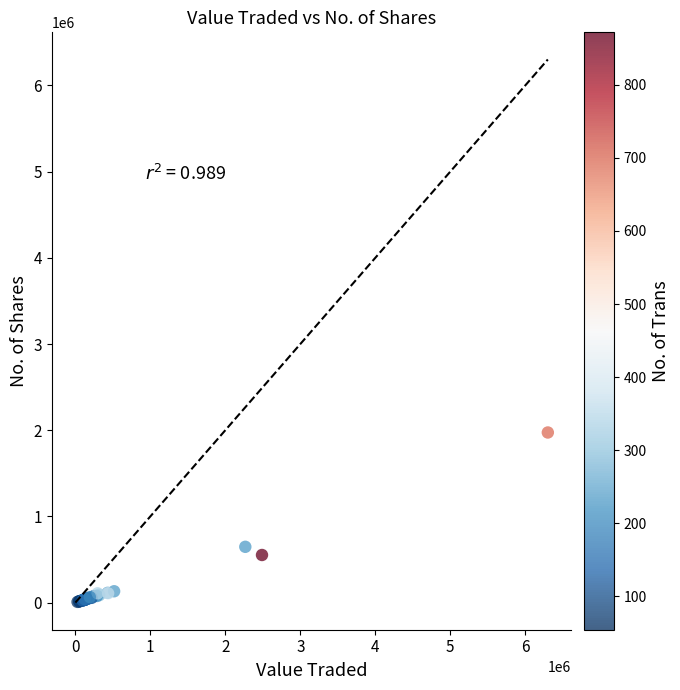

What Y value in the scatter plot is closest to 990615?

646900